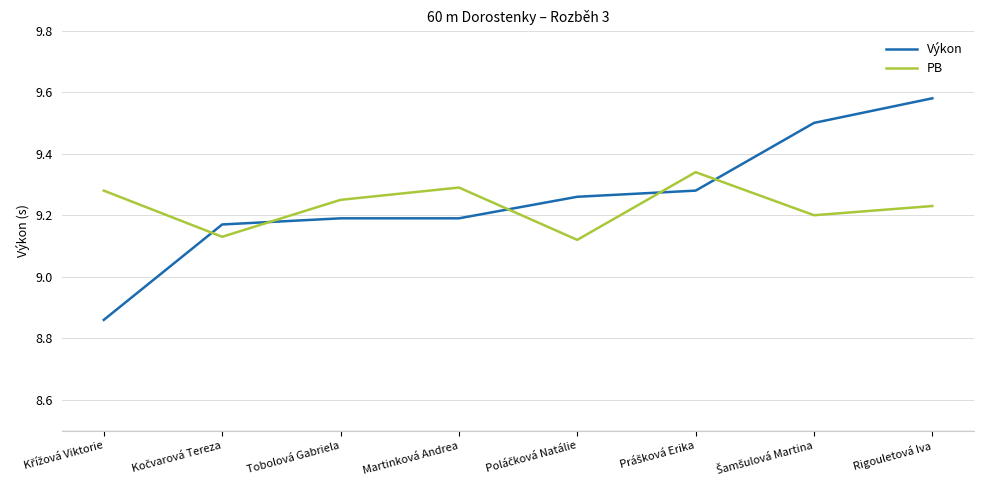

List the series in order of their overall mean, lowest first.

PB, Výkon